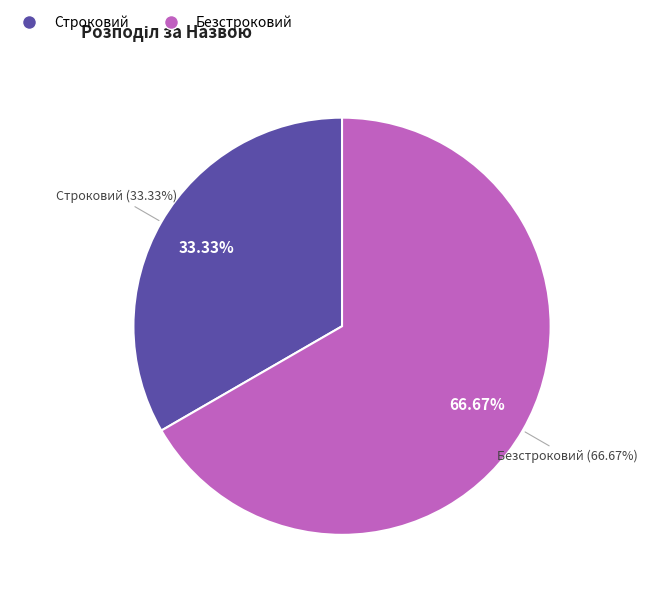

How many slices are in this pie chart?

2